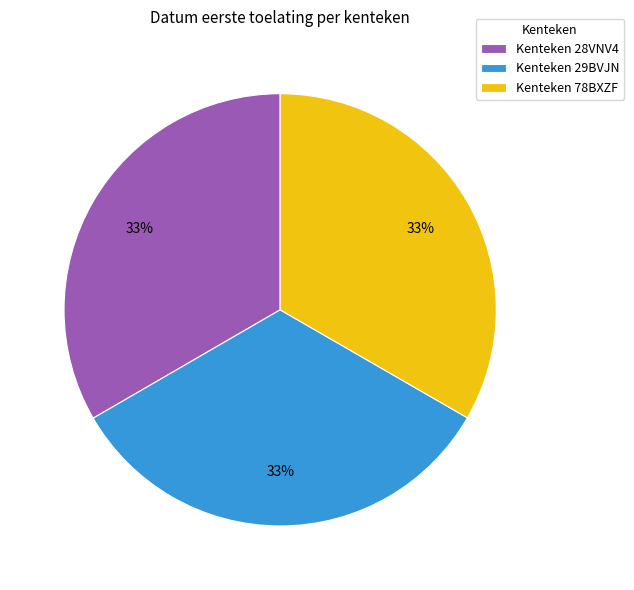

Approximately how many times larger is the value at Kenteken 78BXZF compared to Kenteken 28VNV4?

1.0